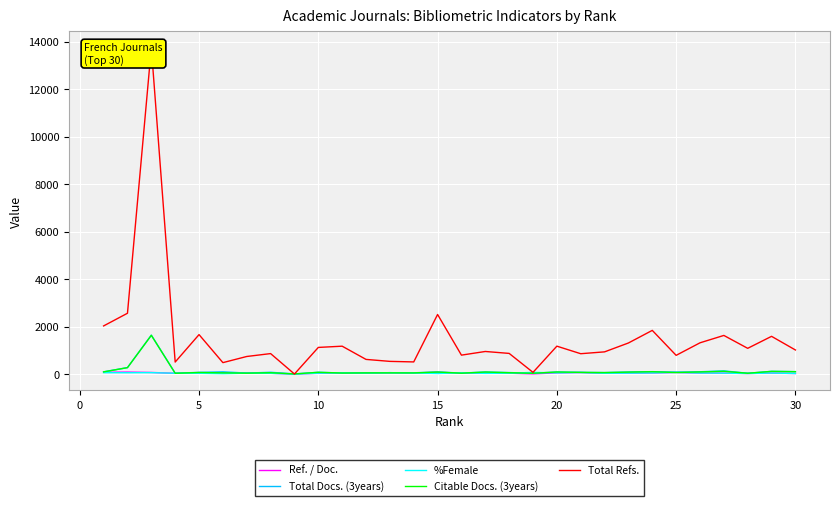

What is the maximum value for Citable Docs. (3years)?

1631.0